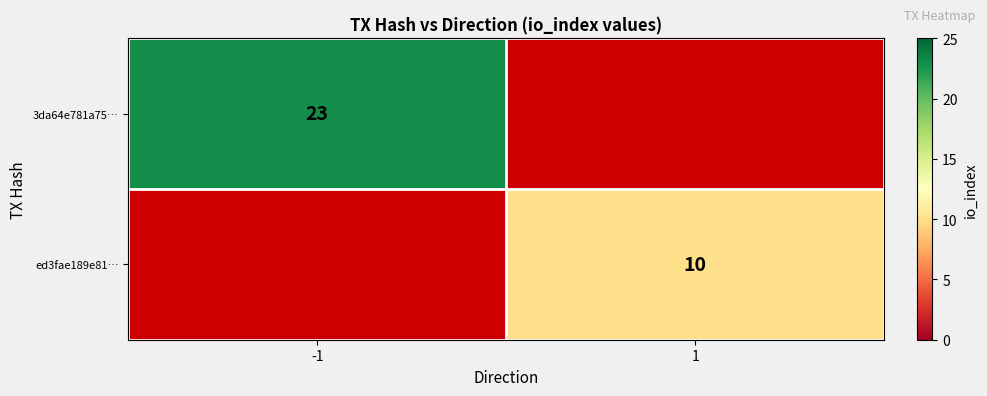

Is it true that 3da64e781a75… equals 23 at -1?

True